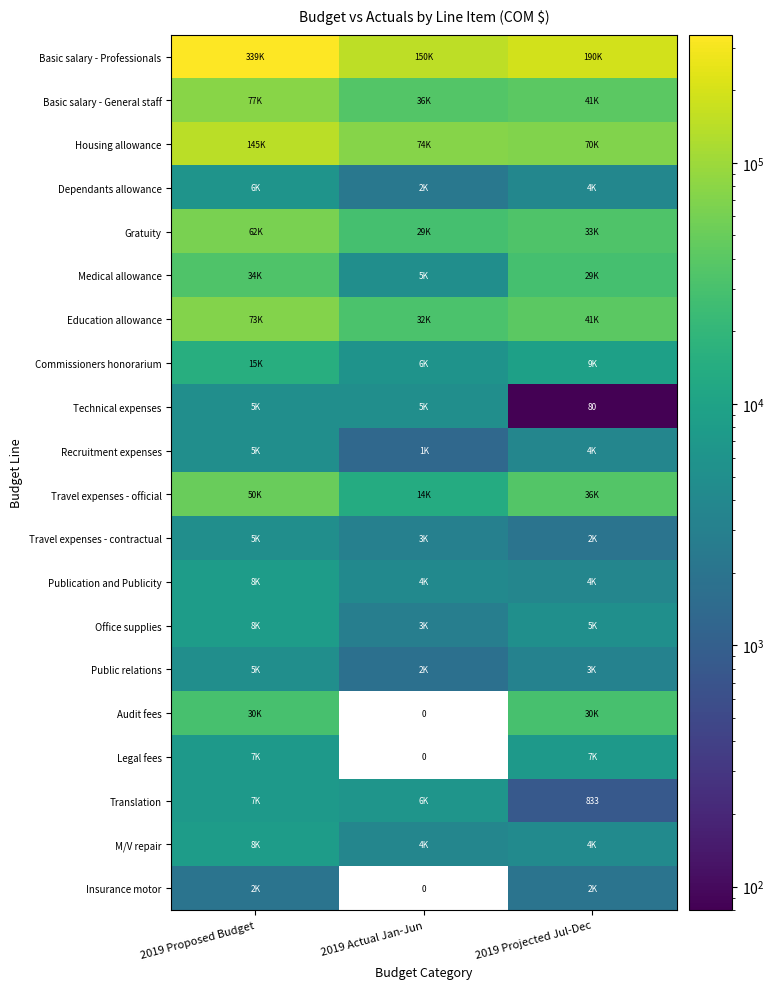

At how many categories does at least one series exceed 303260?

1